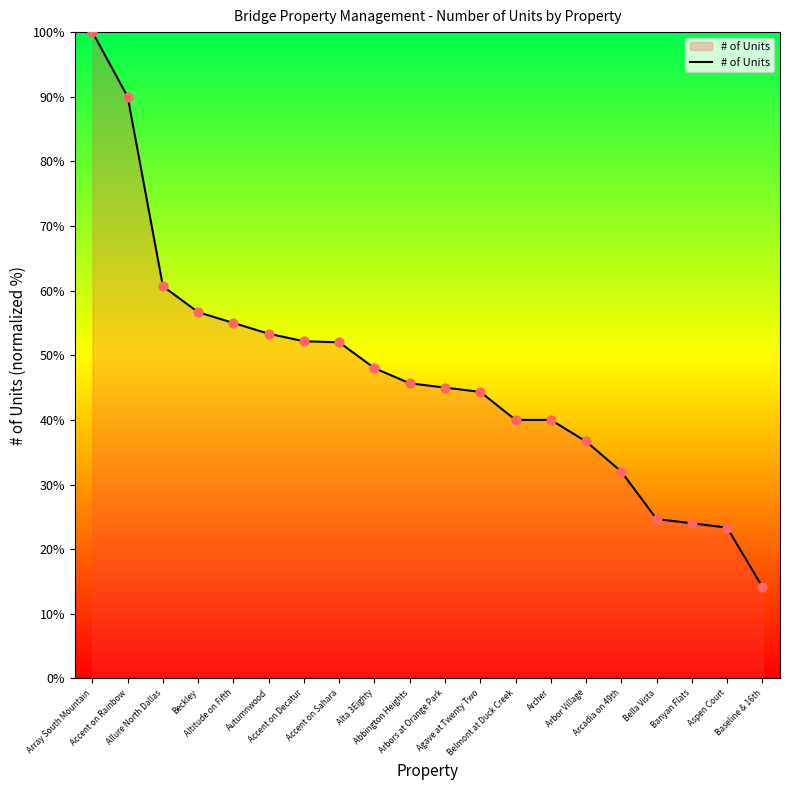

Approximately how many times larger is the value at Beckley compared to Baseline & 16th?

4.0